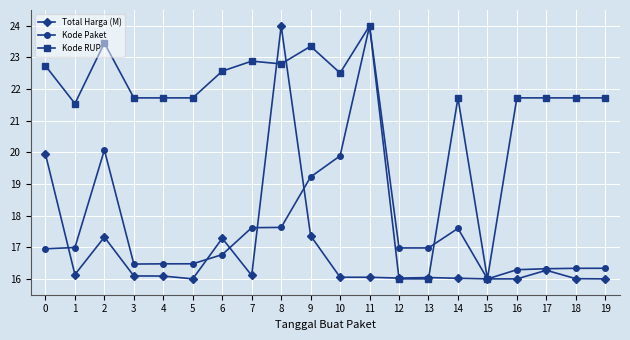

What are all the series names shown in the legend?

Total Harga (M), Kode Paket, Kode RUP